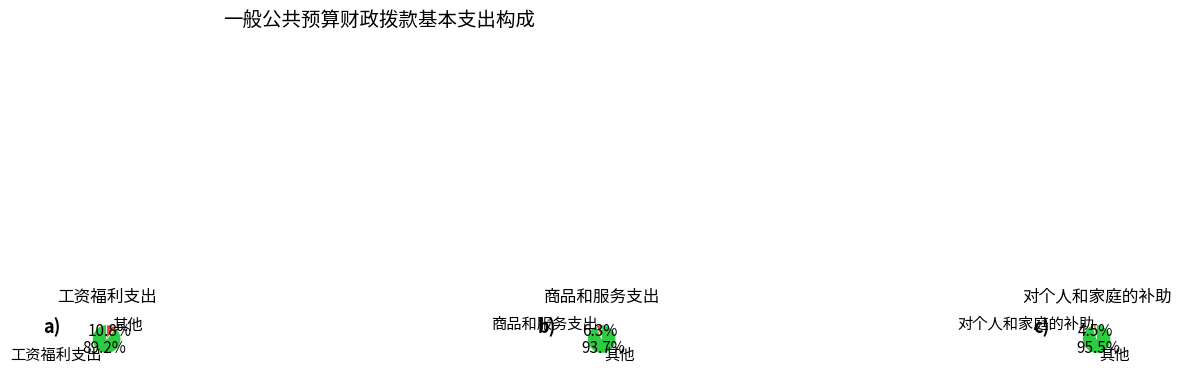

To the nearest percent, what portion does 商品和服务支出 represent?

6%